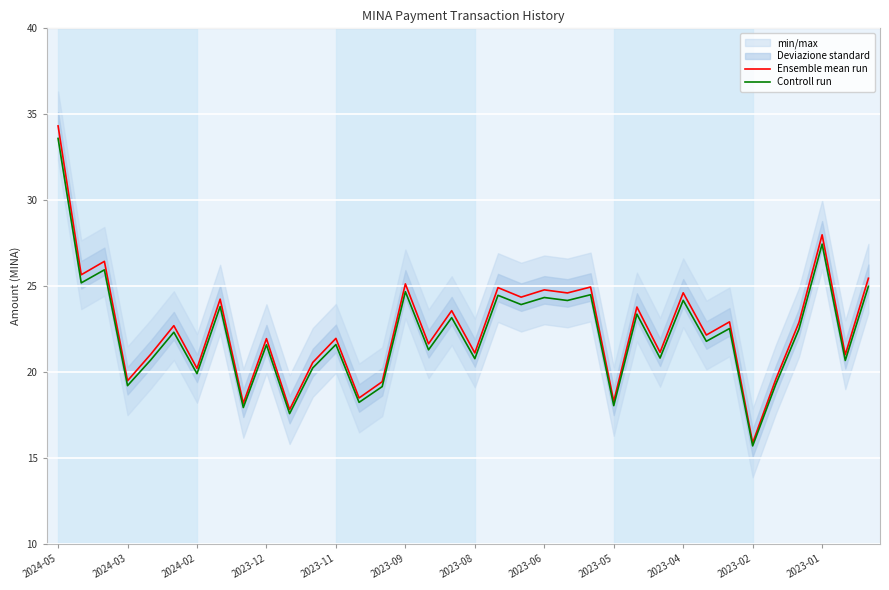

What position from the right is 17?

19